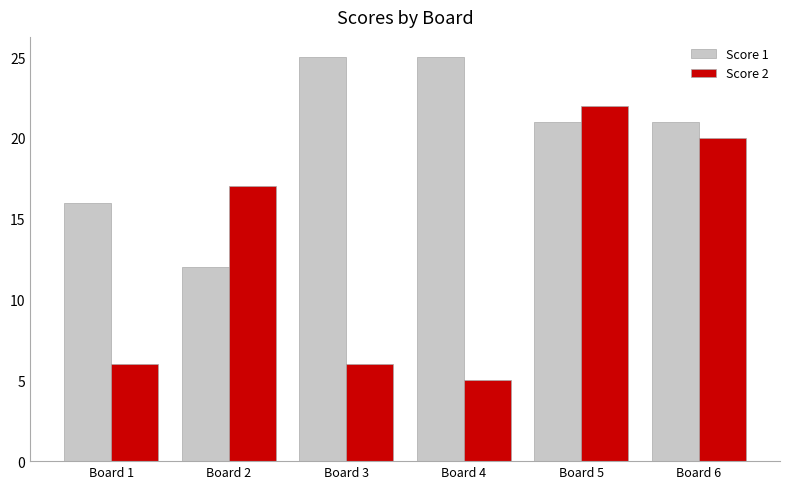

Rank the series by their maximum value, from highest to lowest.

Score 1, Score 2